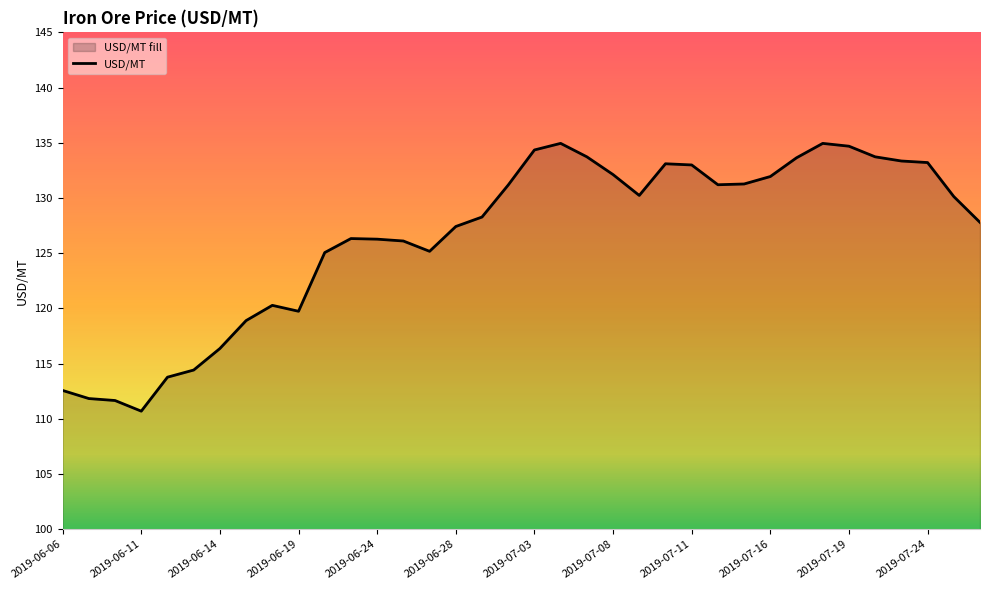

Where does the data first go above 130?

17